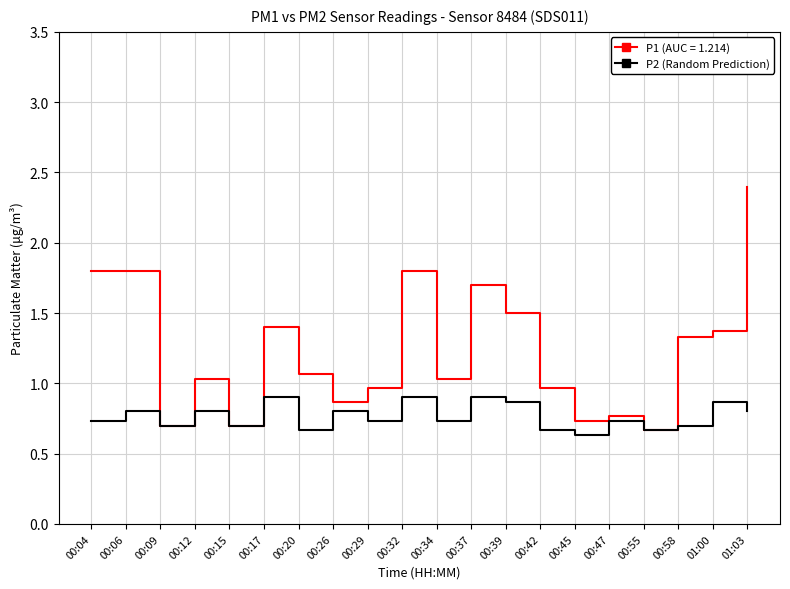

What is the lowest value of the P2 (Random Prediction) series?

0.6